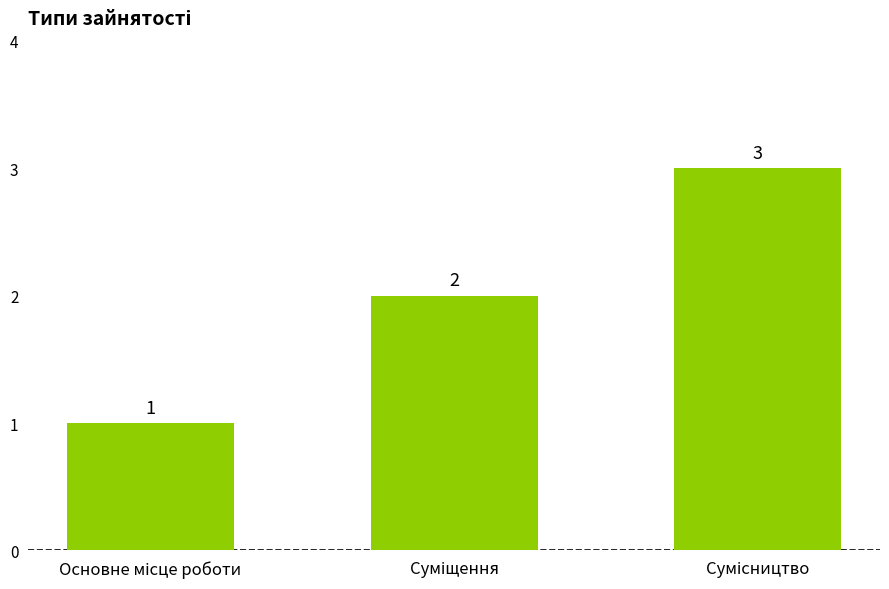

What is the value of the 2nd bar from the left?

2